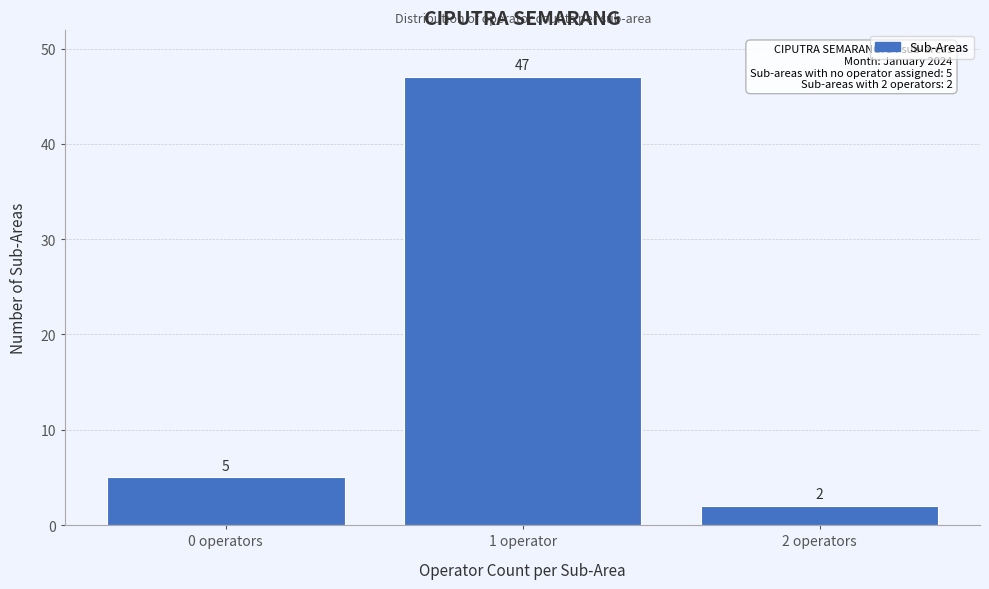

Reading left to right, transcribe all the data shown in this chart.

0 operators=5	1 operator=47	2 operators=2